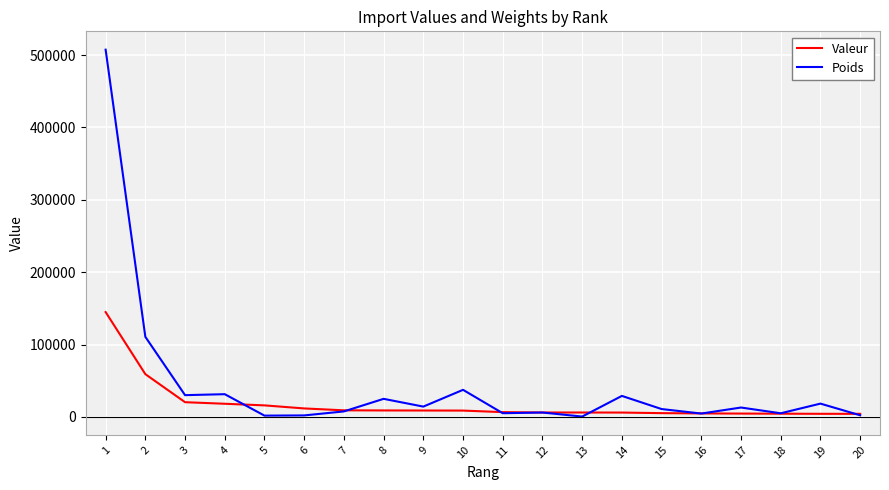

Is this an area chart (filled region under the line)?

No